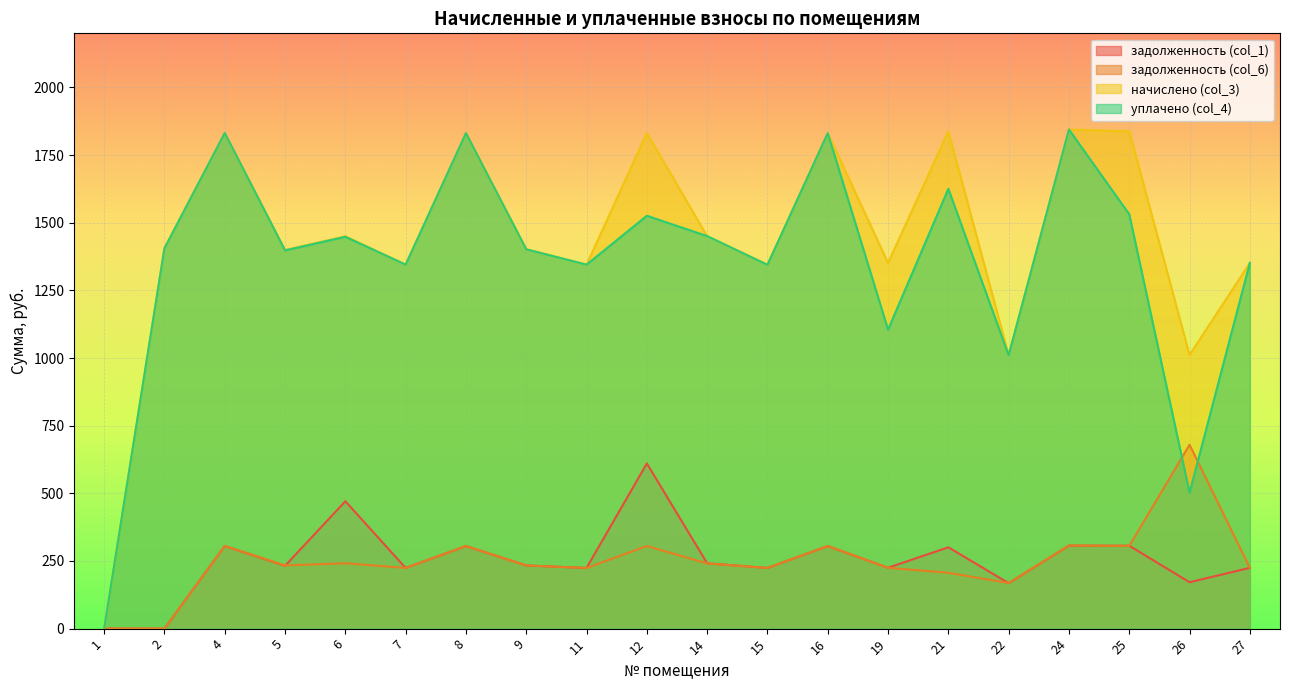

What is the difference between the уплачено (col_4) values at 24 and 6?

396.4